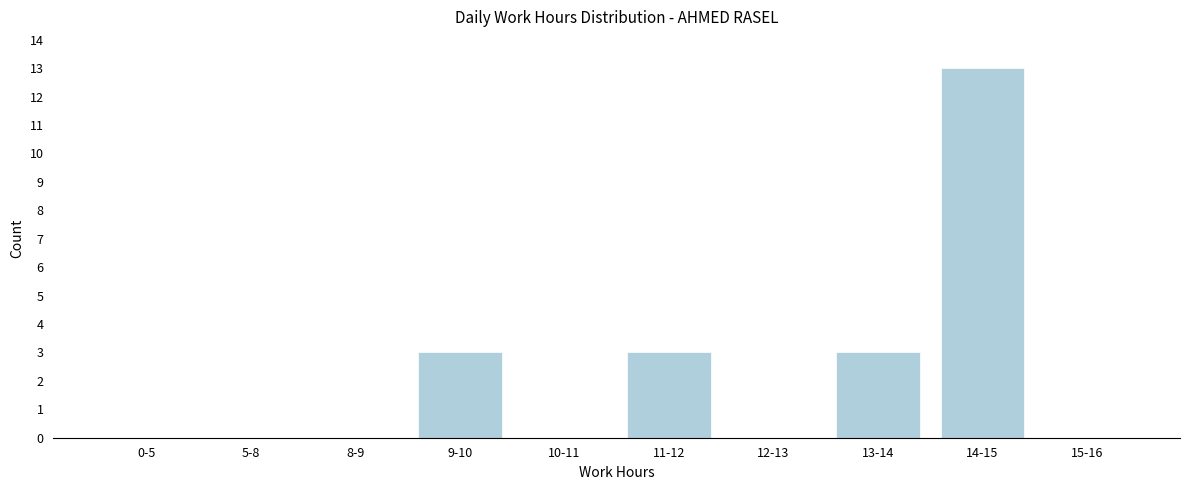

Reading right to left, transcribe all the data shown in this chart.

15-16=0	14-15=13	13-14=3	12-13=0	11-12=3	10-11=0	9-10=3	8-9=0	5-8=0	0-5=0